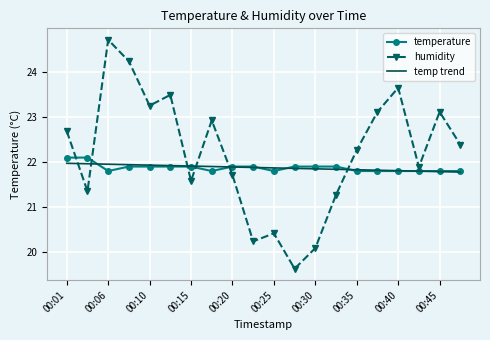

What is the highest value of the humidity series?

24.7